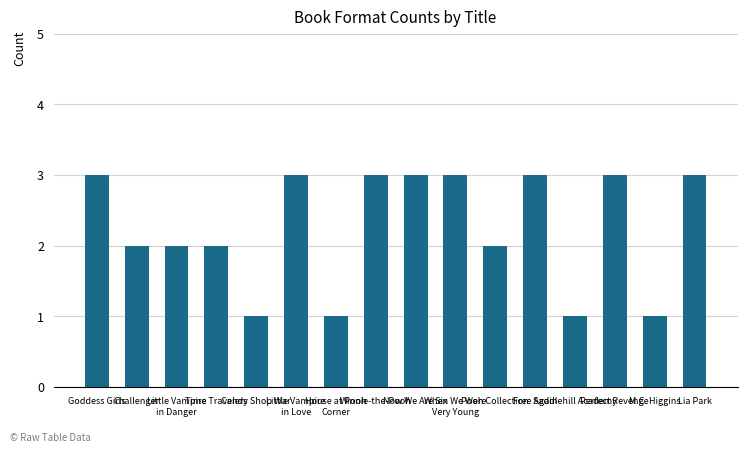

Count the values in the range 2 to 3.

12